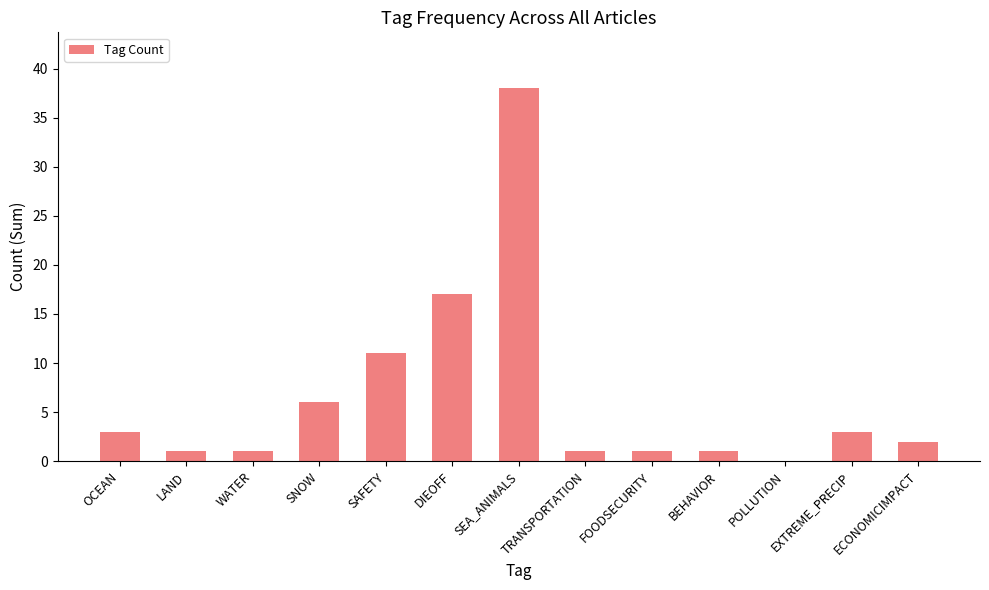

The value at SEA_ANIMALS is 18. True or false?

False